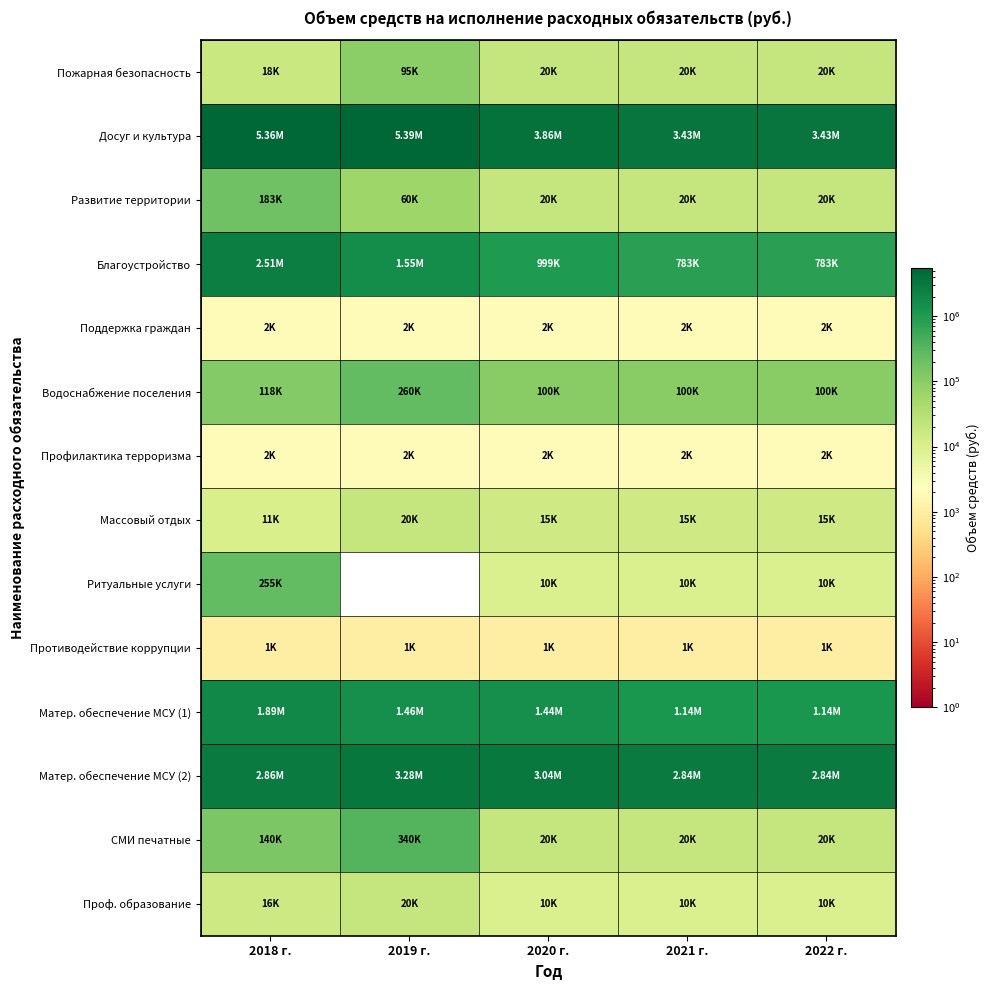

Is it true that Развитие территории equals 20000 at 2022 г.?

True